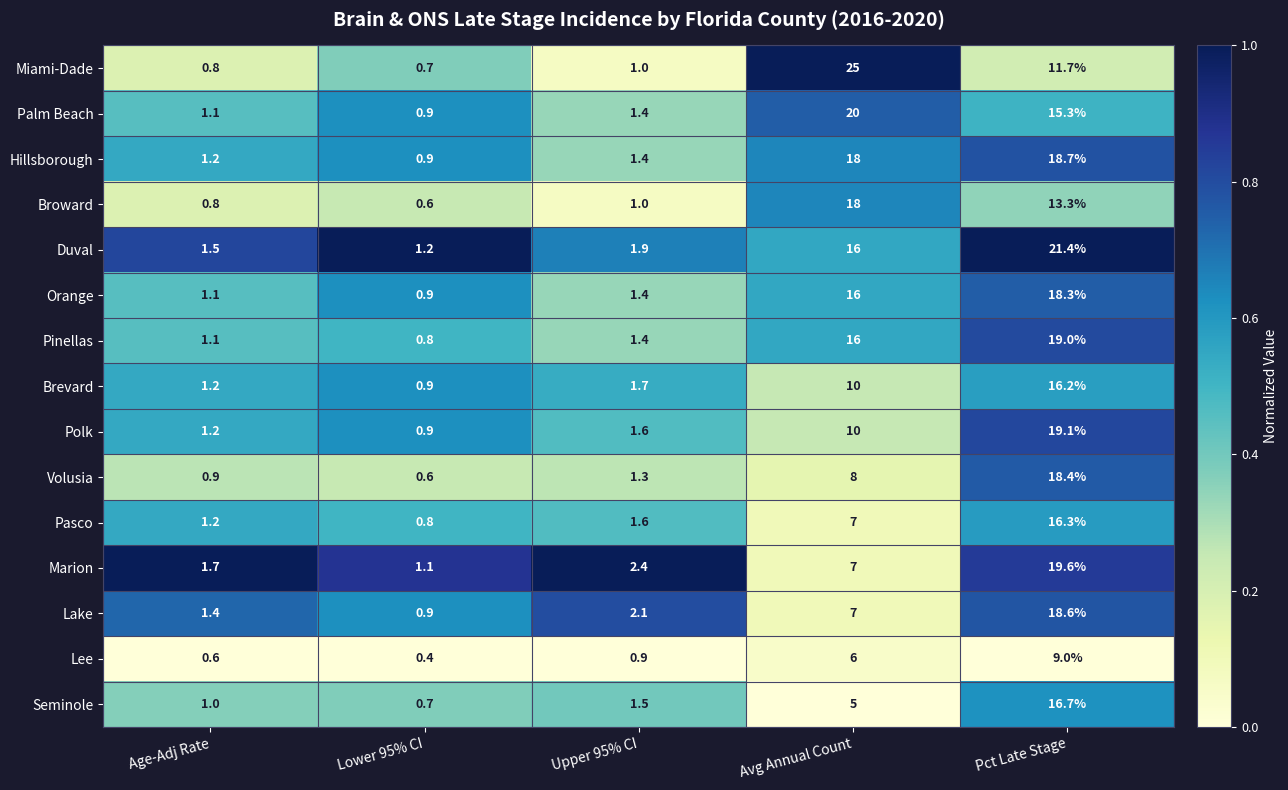

Where does the Volusia series first go above 1?

Upper 95% CI